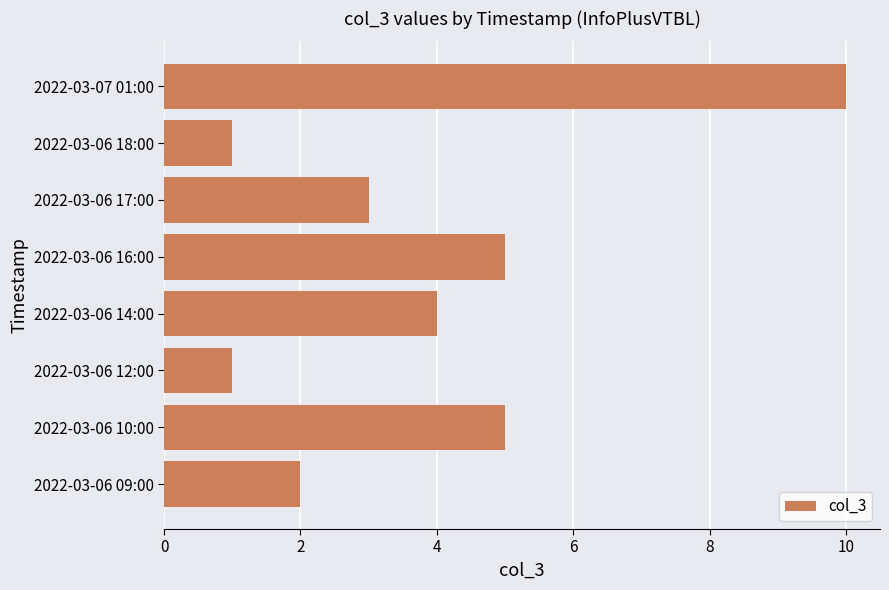

The value at 2022-03-06 16:00 is 3. True or false?

False